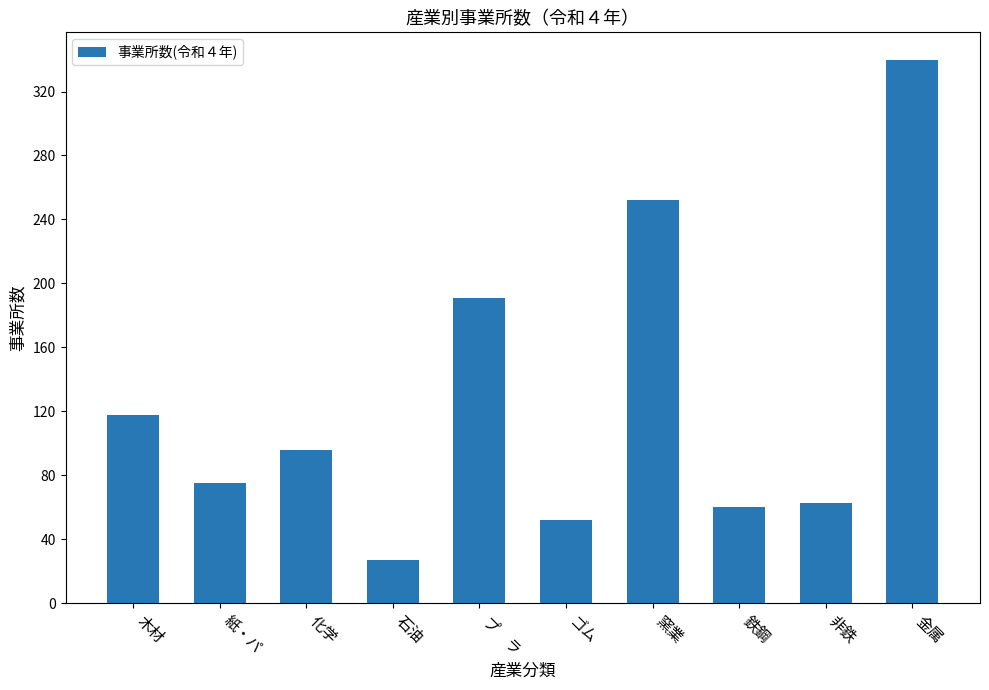

What is the label of the 4th bar from the right?

窯業